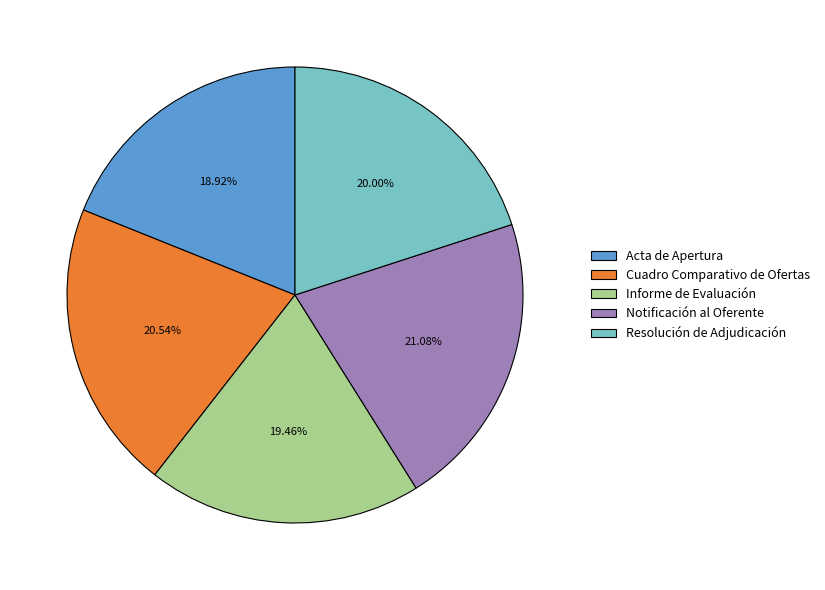

Rank the categories by value from lowest to highest.

Acta de Apertura, Informe de Evaluación, Resolución de Adjudicación, Cuadro Comparativo de Ofertas, Notificación al Oferente